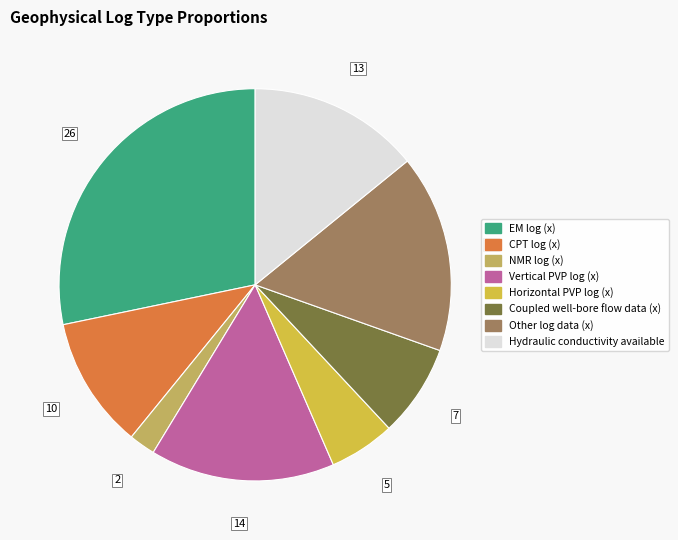

Combined, do NMR log (x) and Vertical PVP log (x) account for over 50%?

No